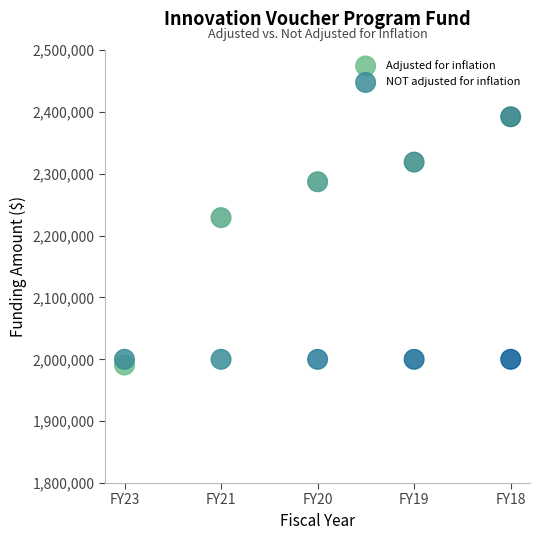

Which series contains the highest Y value?

Adjusted for inflation